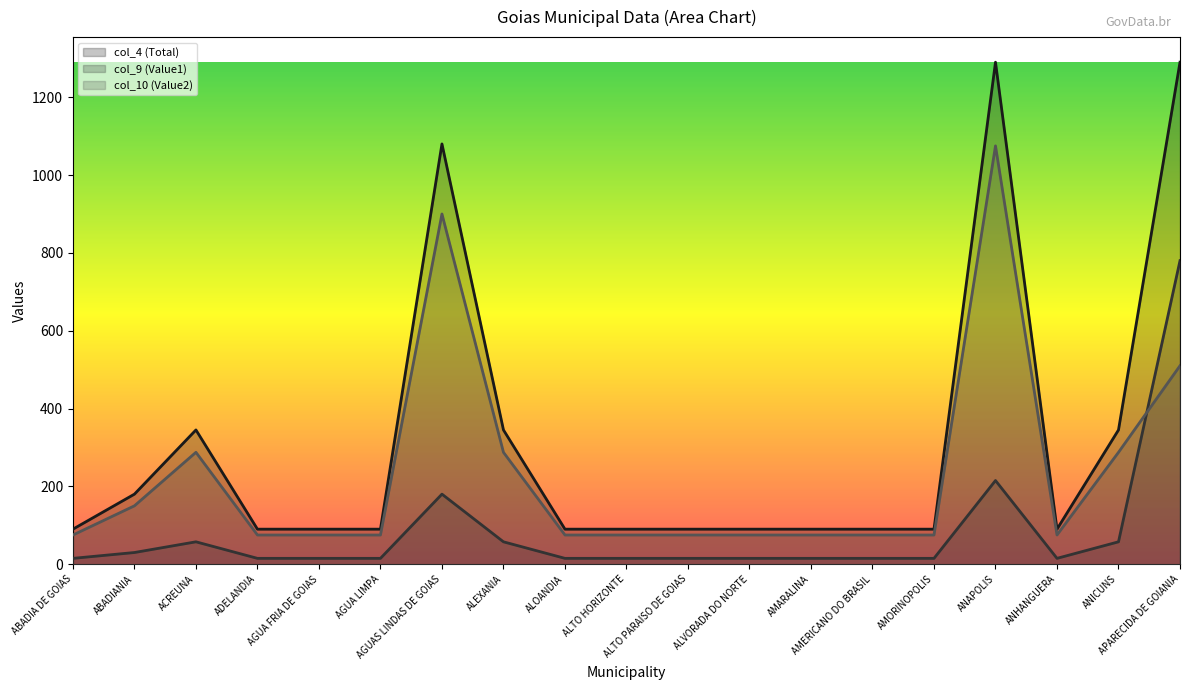

What is the label of the 7th point from the right?

AMARALINA